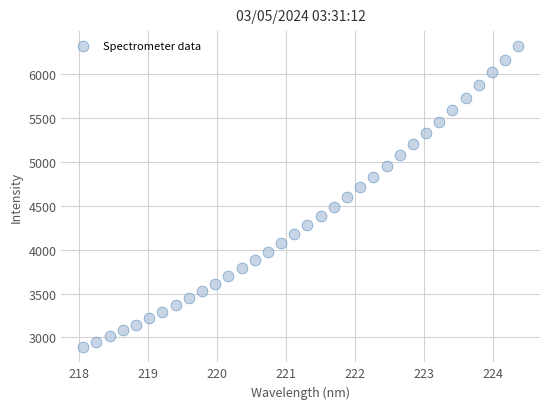

What is the range of Y values (max minus min)?

3435.5